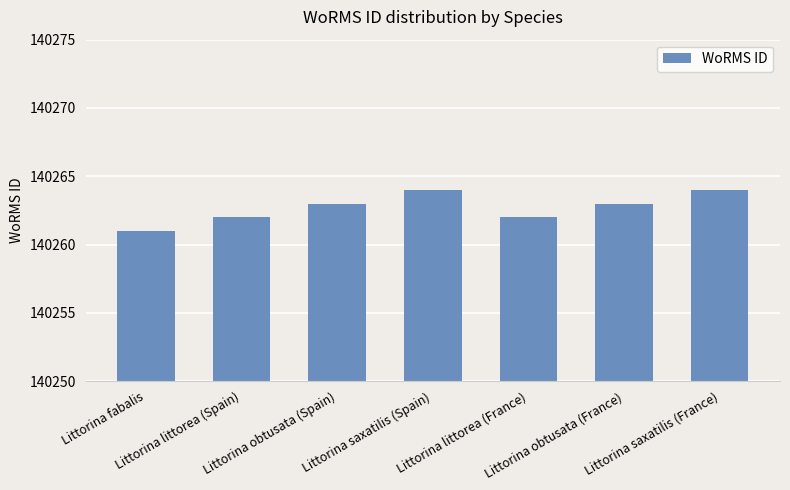

Does the chart contain any negative values?

No